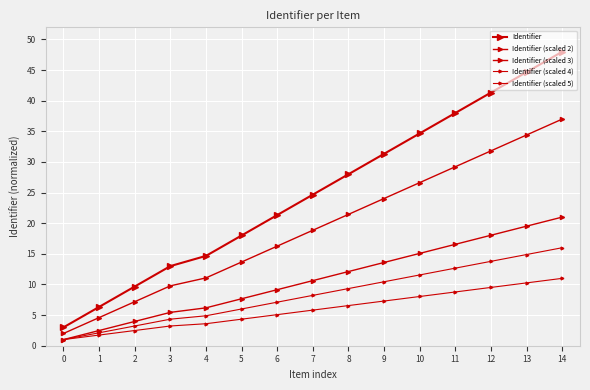

The Identifier (scaled 5) series shows 9.5 at 12. True or false?

True